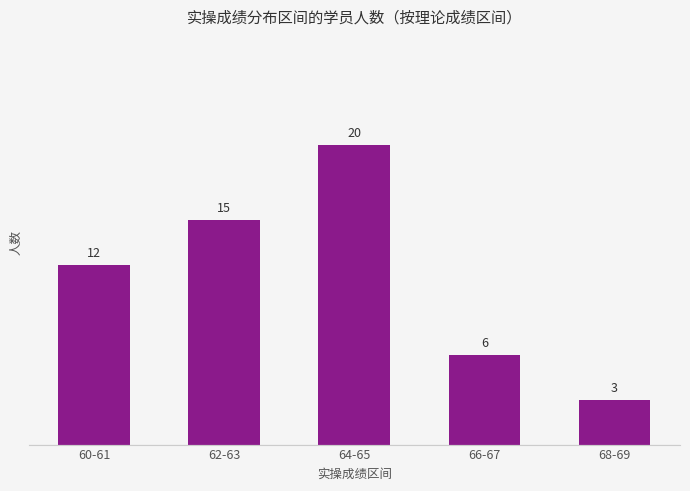

True or false: the data shows 20 at 64-65.

True